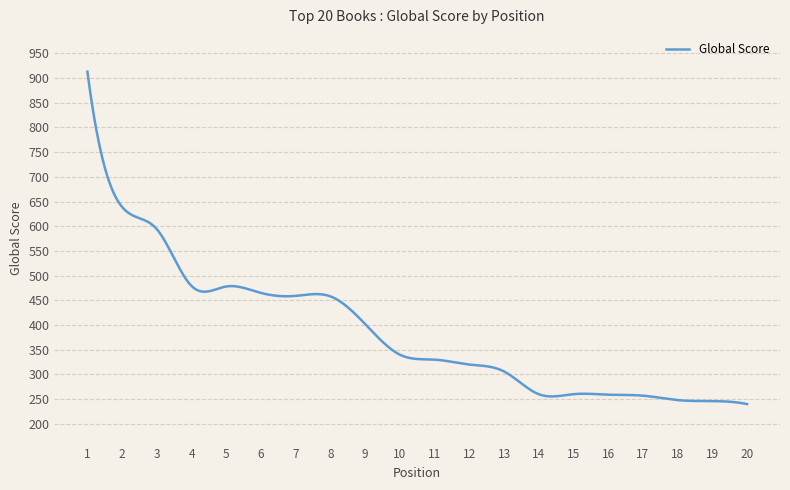

What is the greatest value displayed?

913.0